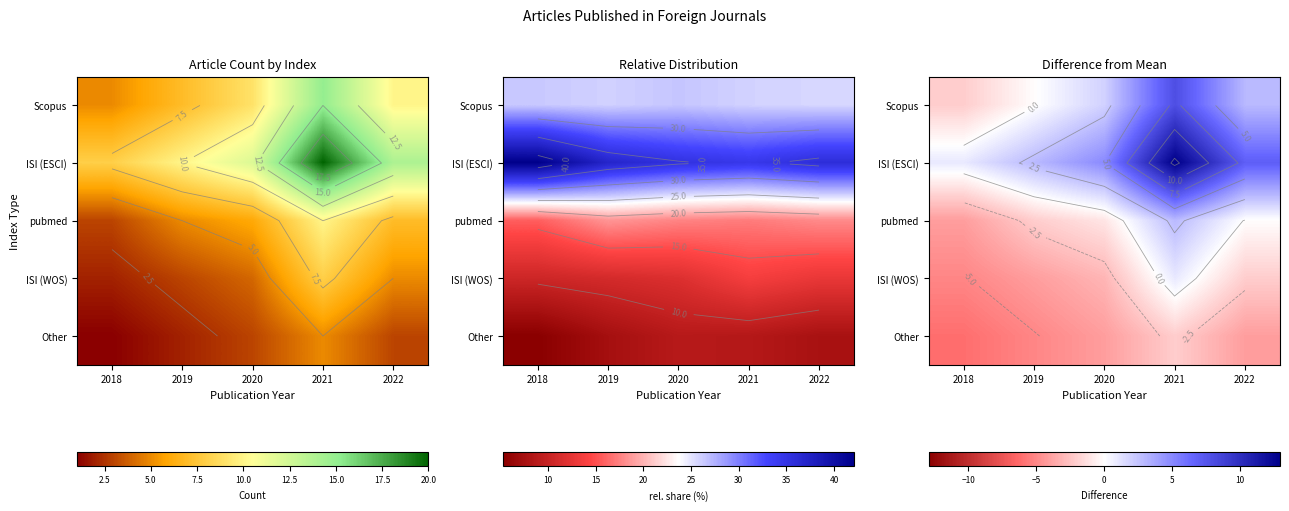

List the labels in order of pubmed value, smallest first.

2018, 2019, 2020, 2022, 2021